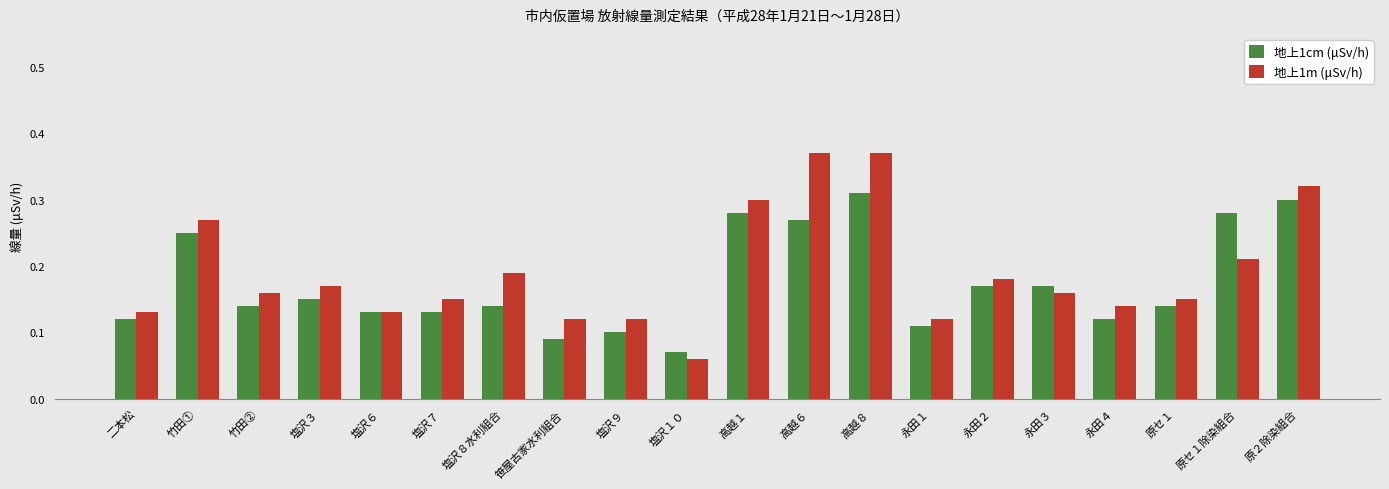

Rank the series at 原セ１除染組合 from lowest to highest value.

地上1m (μSv/h), 地上1cm (μSv/h)